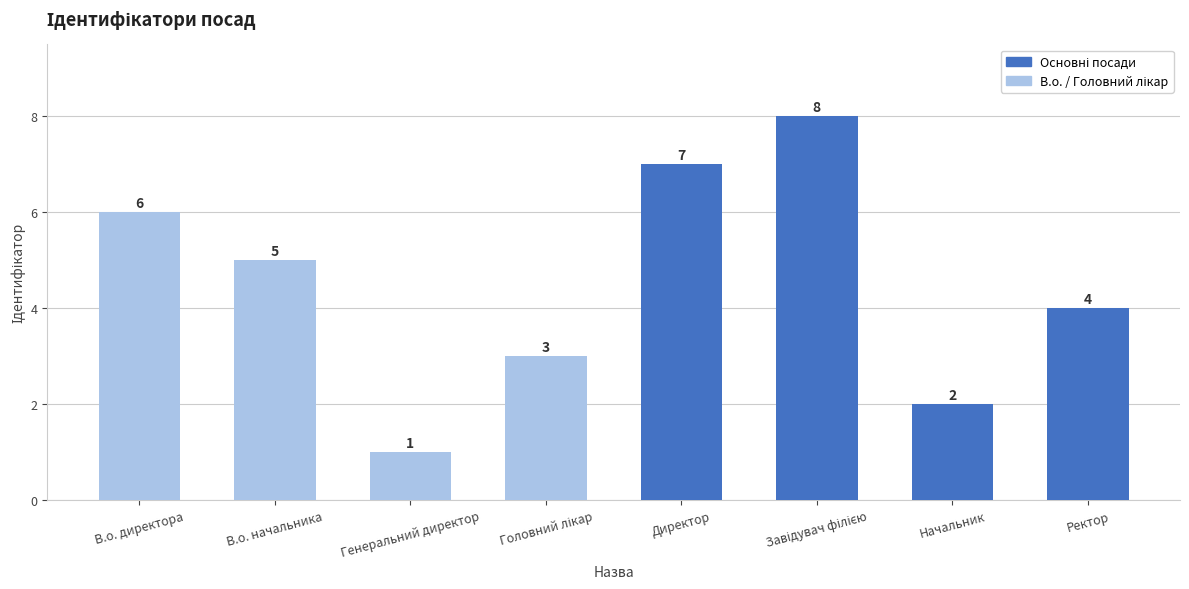

Where is the data nearest to the value 4?

Ректор